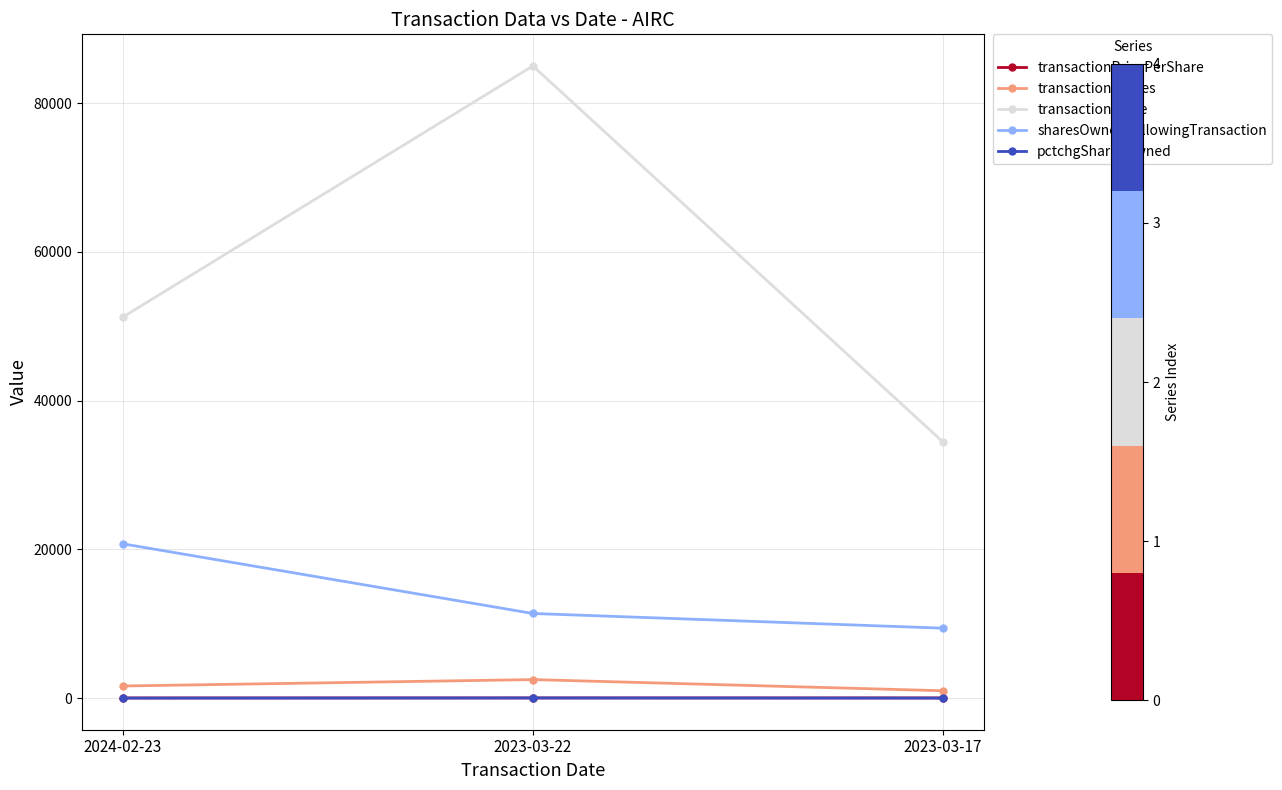

Where does the pctchgSharesOwned series first go above 12?

2023-03-22